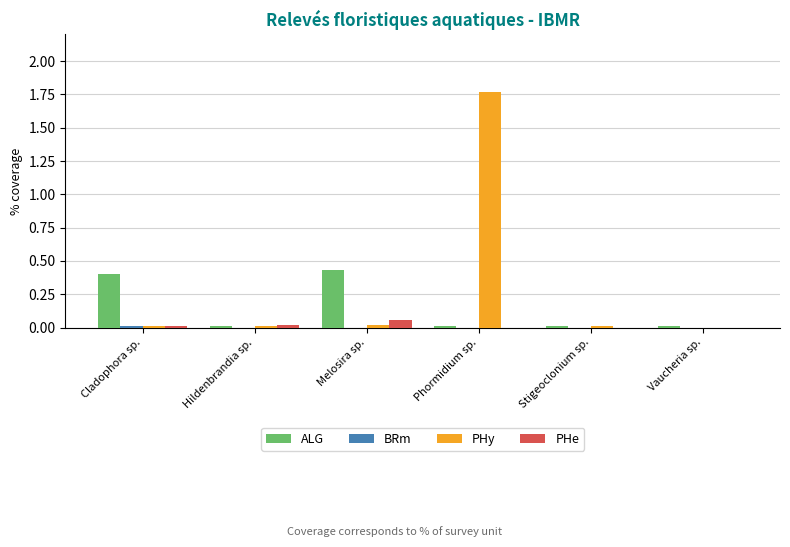

Count the number of categories in the chart.

6